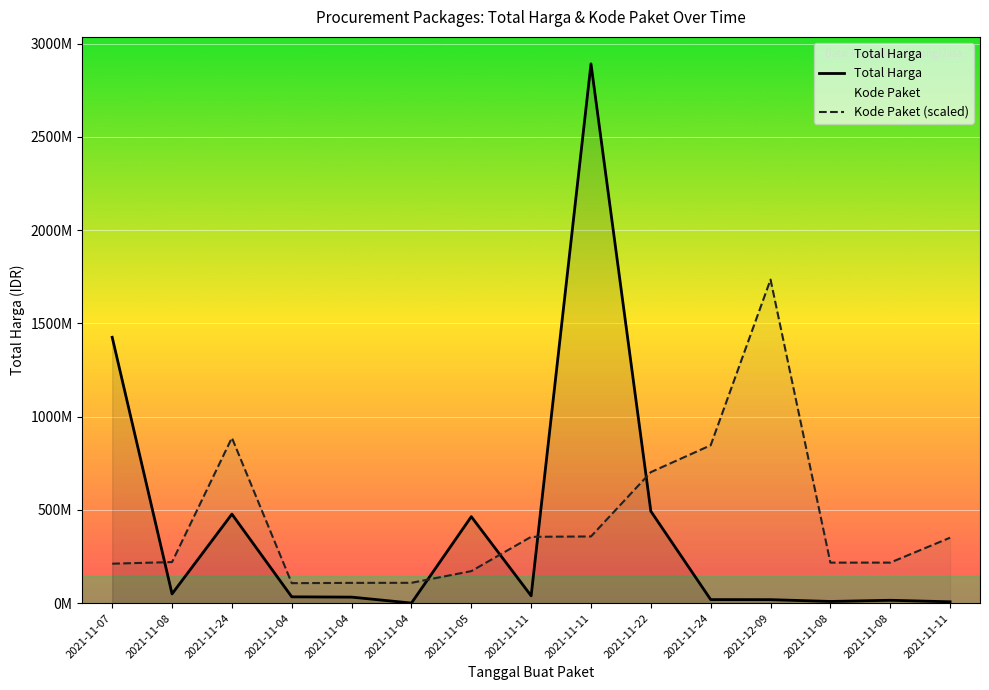

Which series has the largest total across all categories?

Kode Paket (scaled)